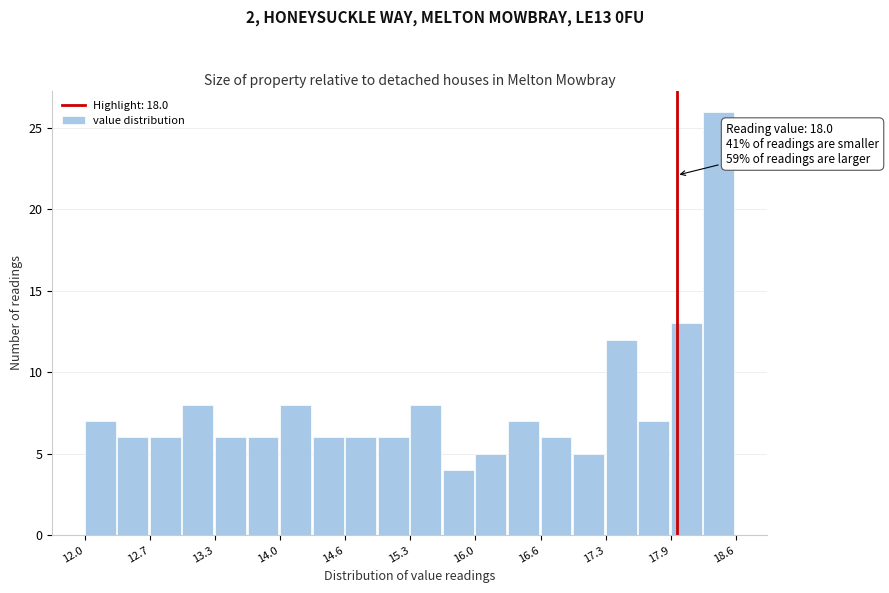

Read against the x-axis, roughly where is the centre of the tallest bar?

18.4